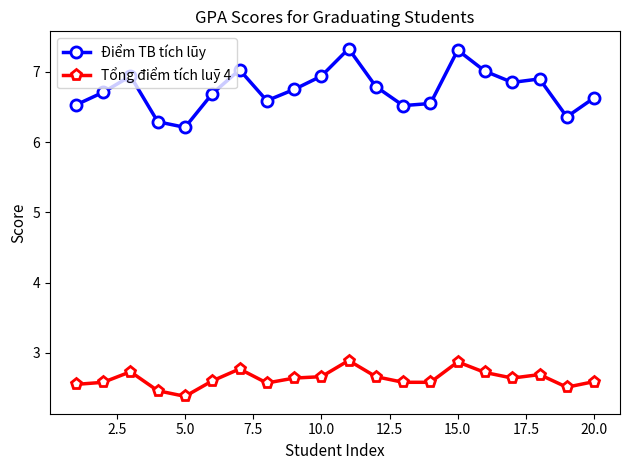

Rank the series by their average value, from highest to lowest.

Điểm TB tích lũy, Tổng điểm tích luỹ 4